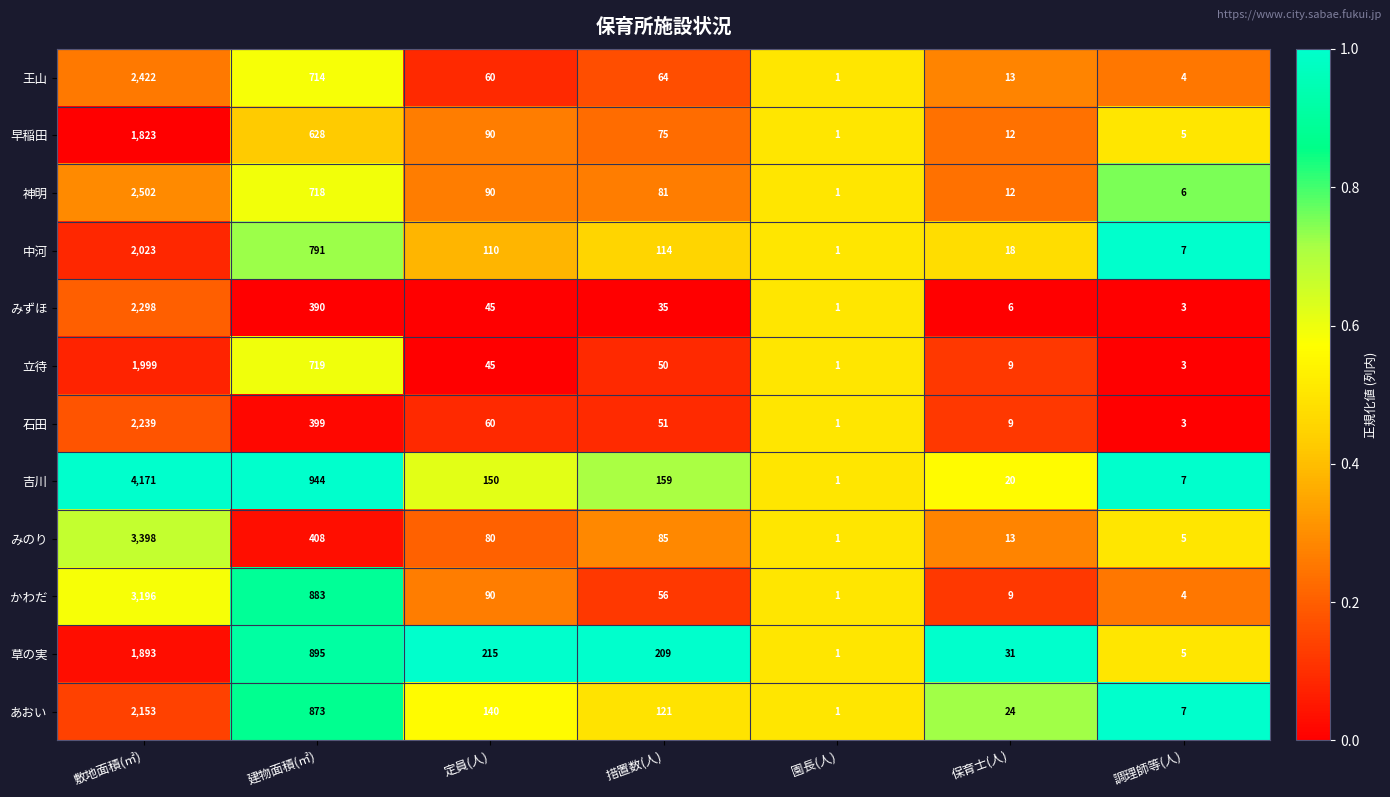

Which category has the highest value across all series?

敷地面積(㎡)